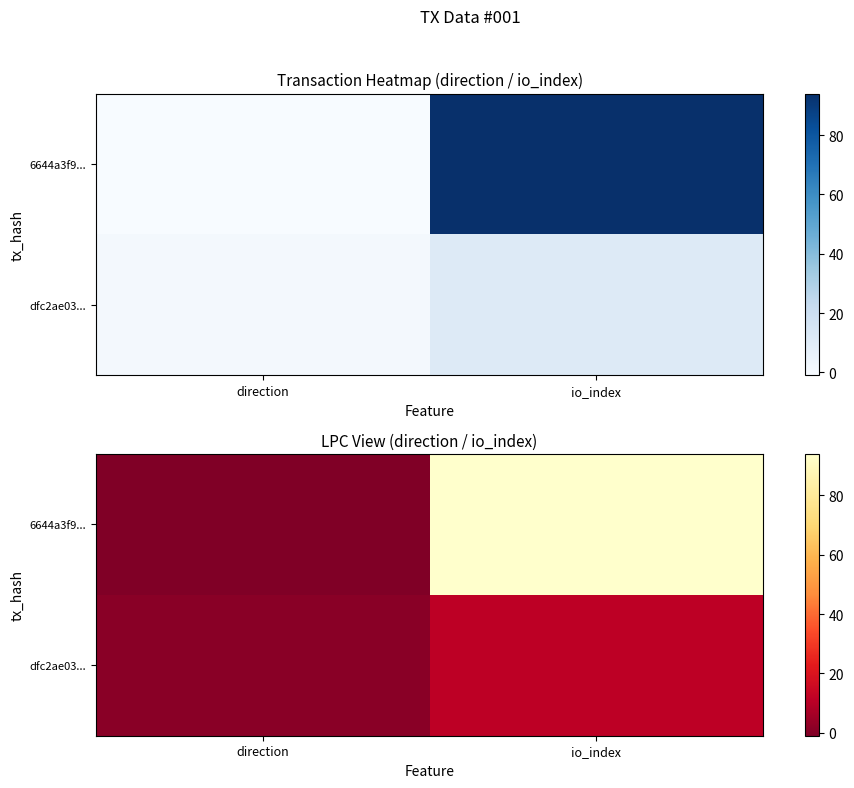

What value does the dfc2ae03... series have at io_index?

11